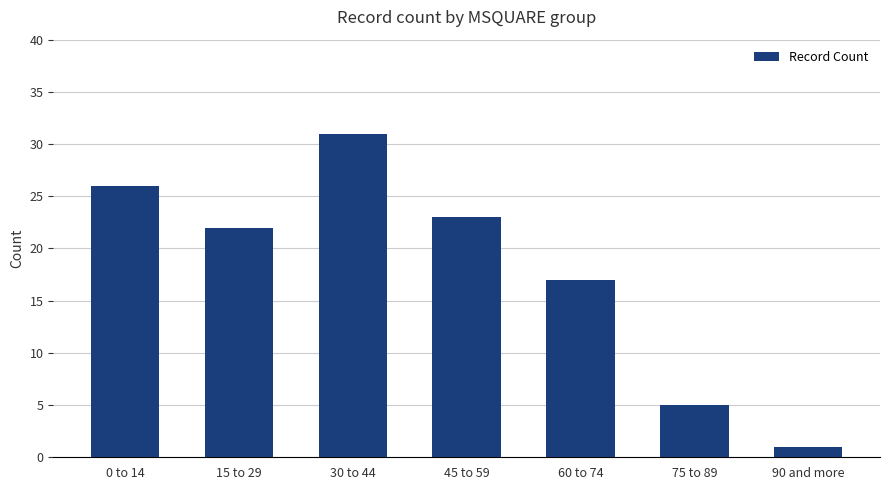

Where is the data nearest to the value 16?

60 to 74